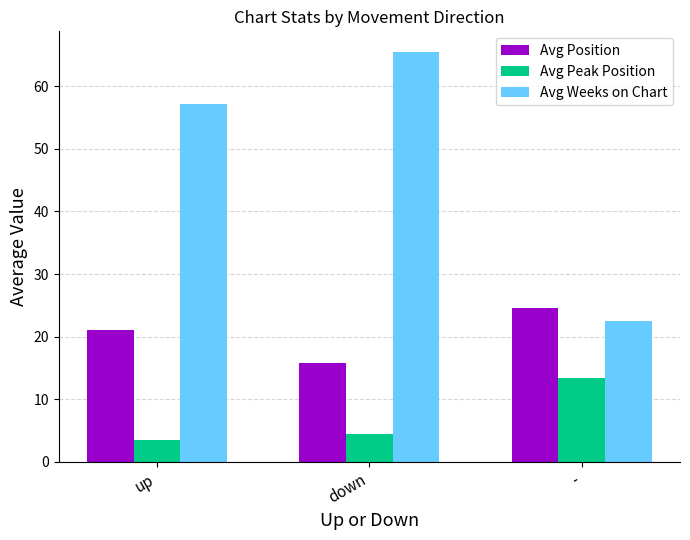

What is the label of the 1st bar from the right?

-